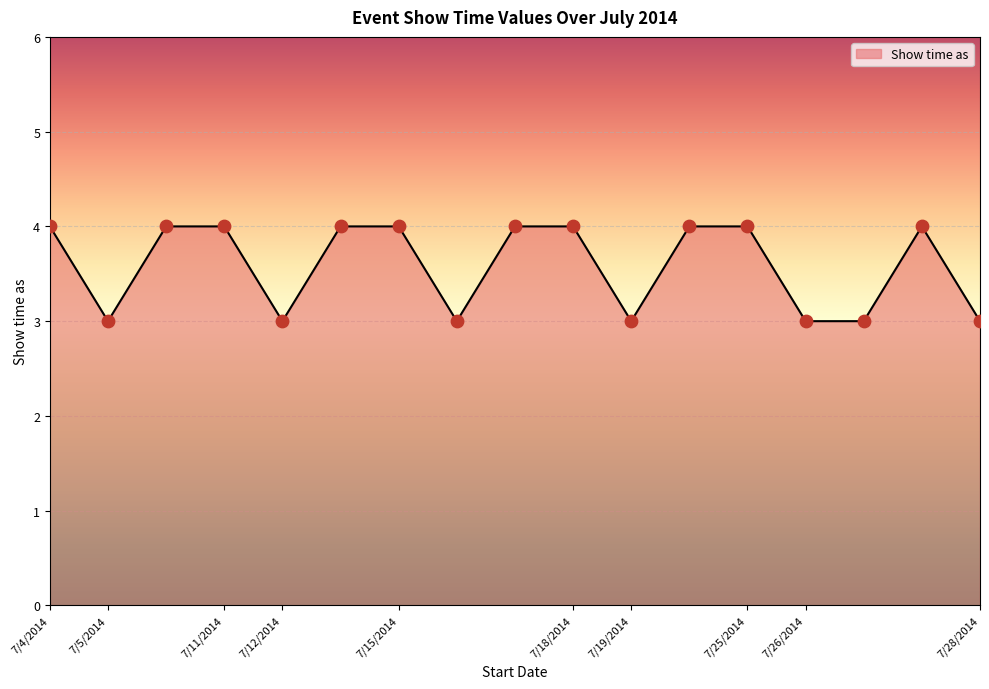

What is the greatest value displayed?

4